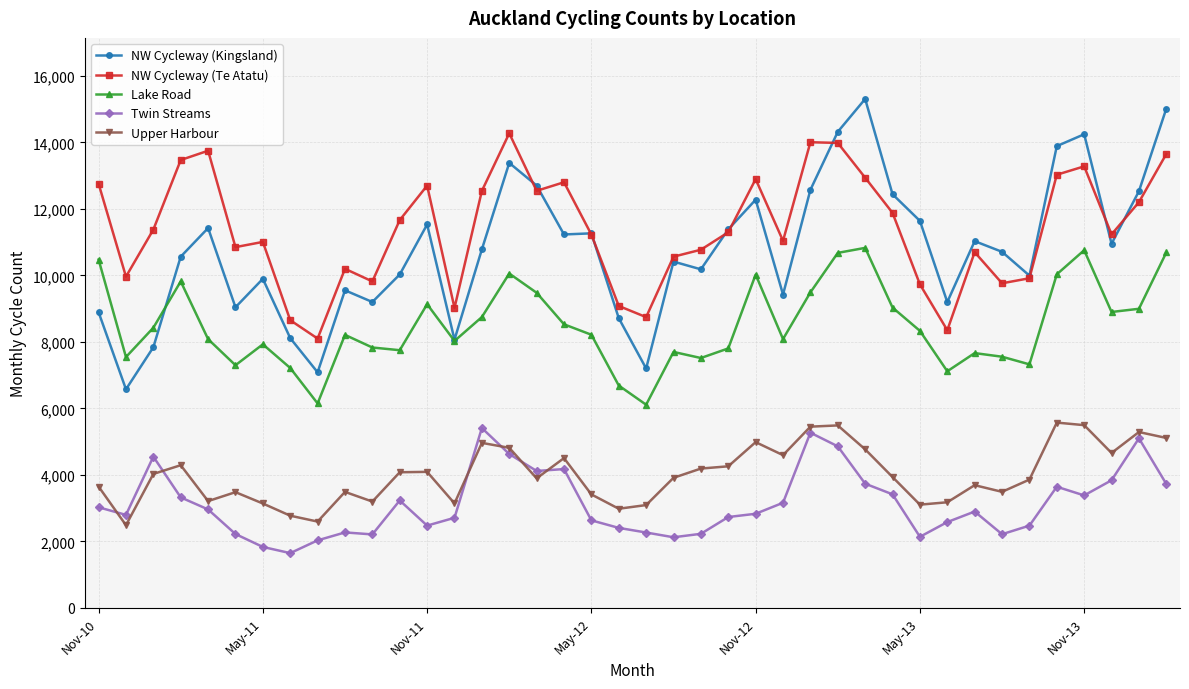

True or false: Upper Harbour and Lake Road cross at least once.

False